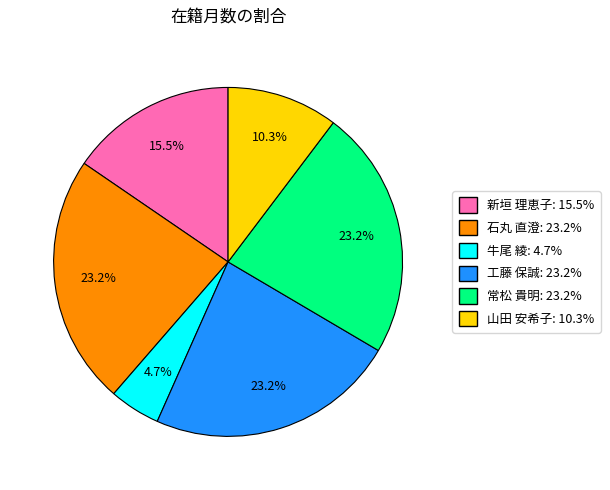

The 石丸 直澄 slice represents 14% of the pie. True or false?

False